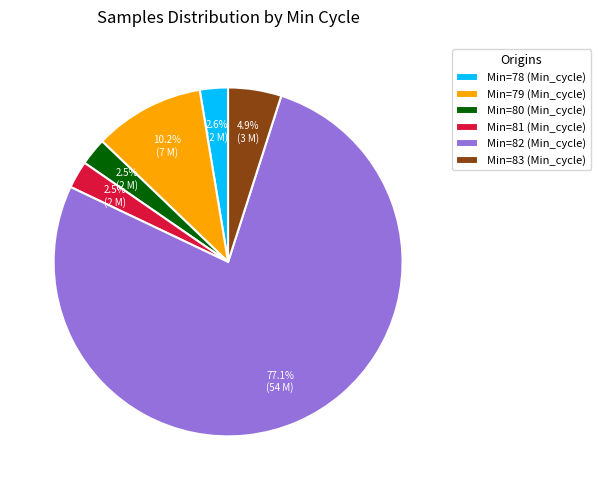

What is the largest slice in the pie chart?

Min=82 (Min_cycle)